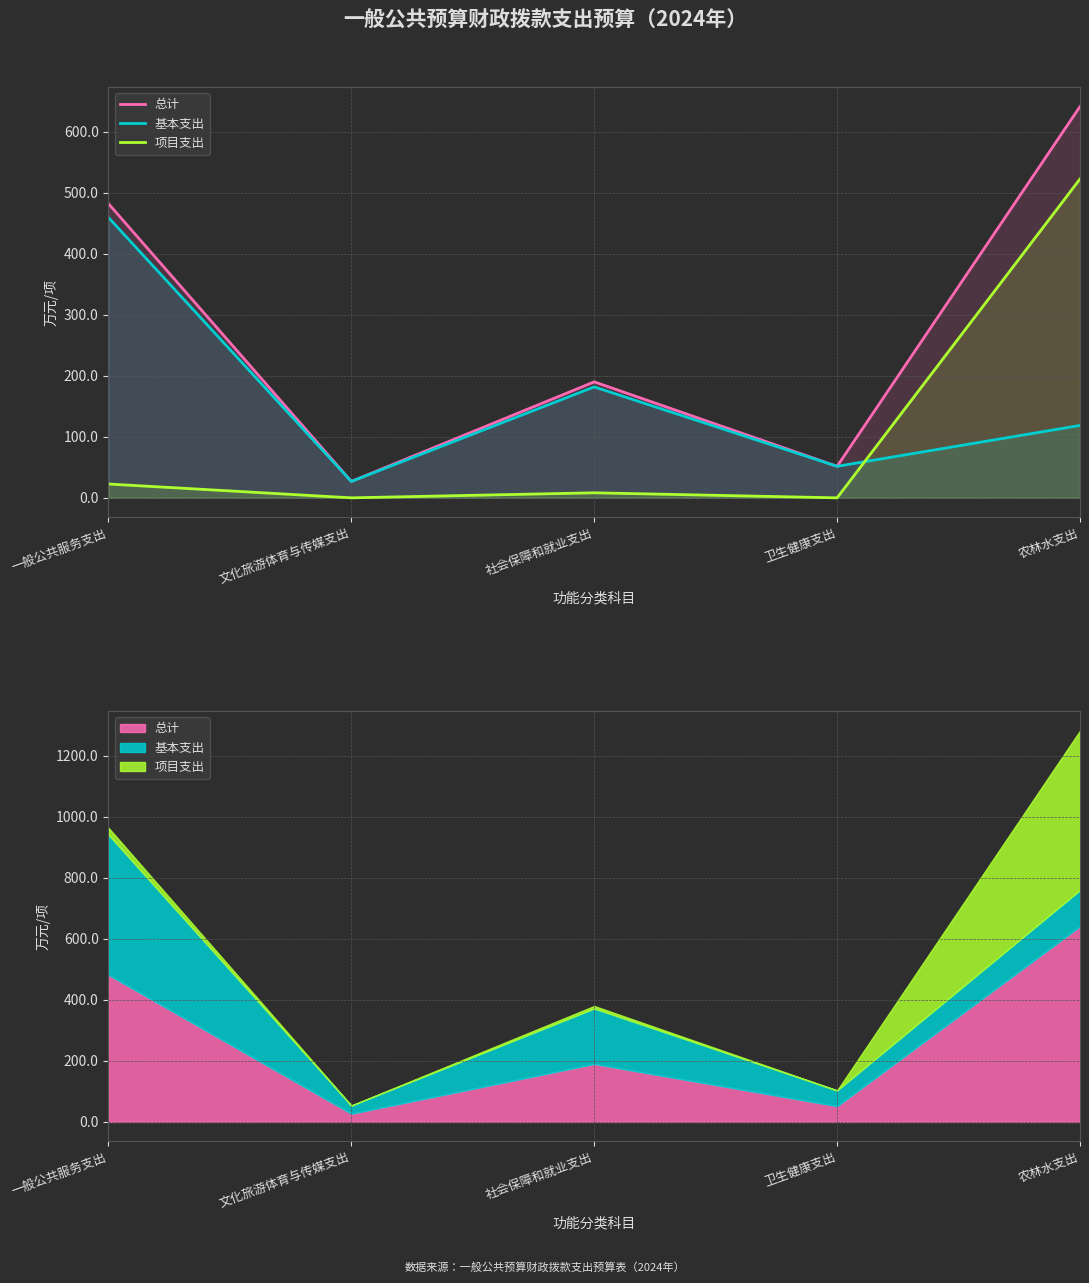

Rank the series by their maximum value, from lowest to highest.

基本支出, 项目支出, 总计